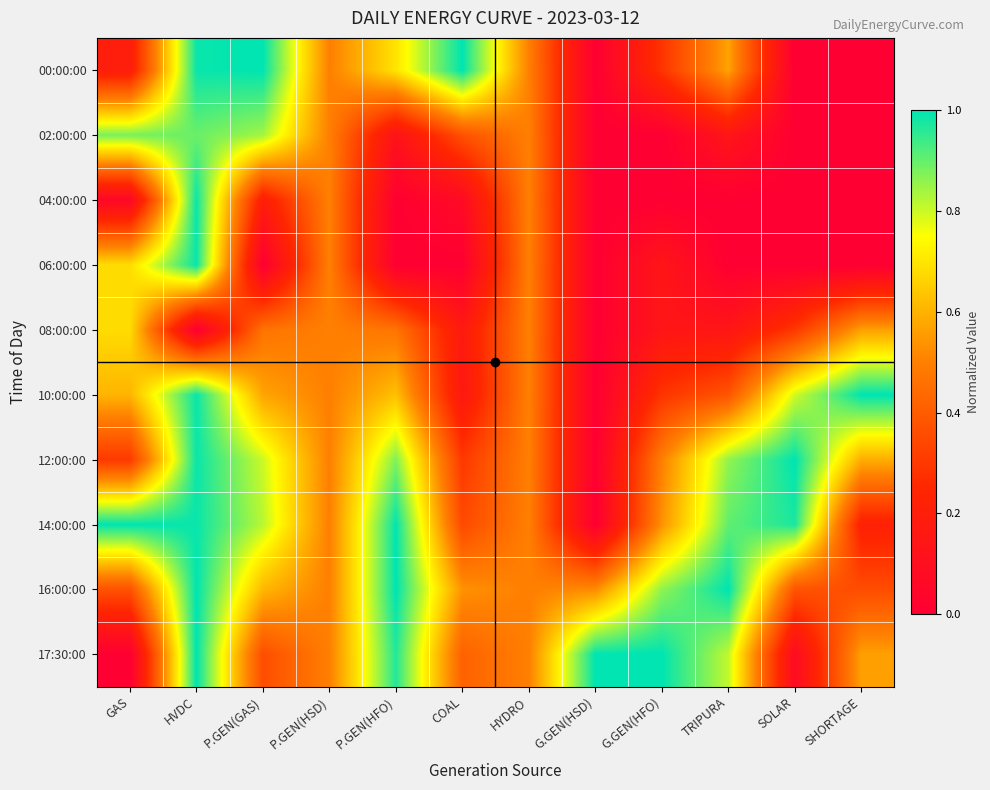

Which has a higher value, G.GEN(HFO) or SHORTAGE?

G.GEN(HFO)